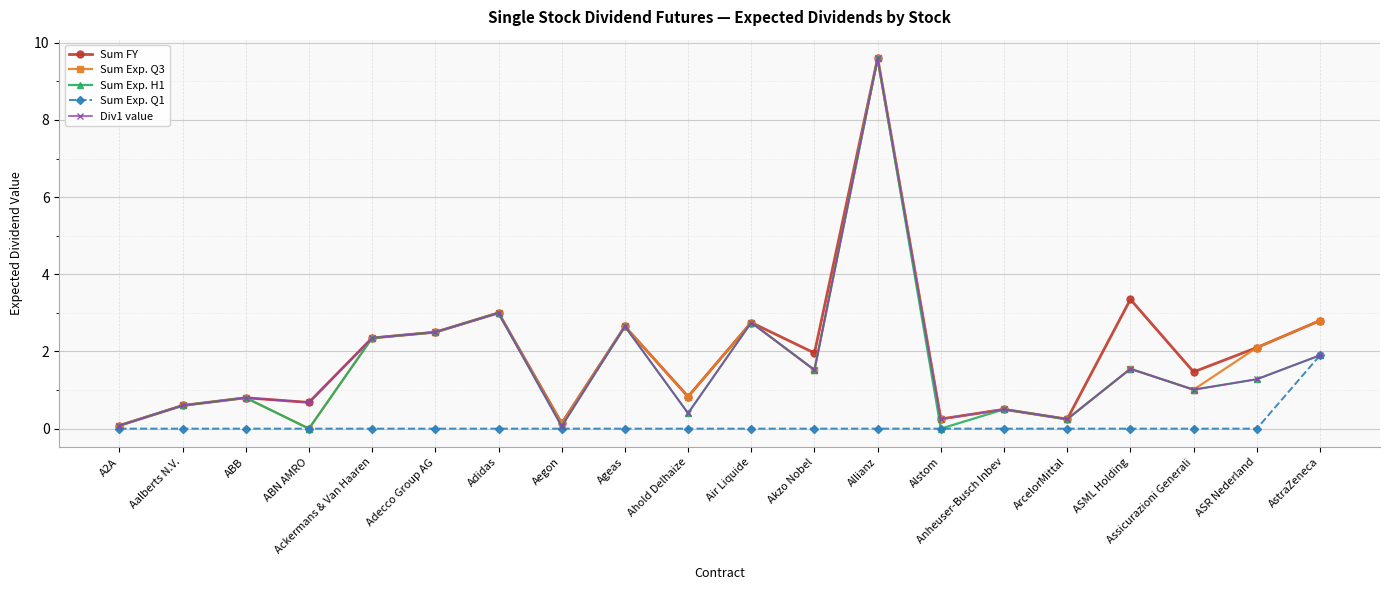

At which label is Sum FY closest to 4?

ASML Holding